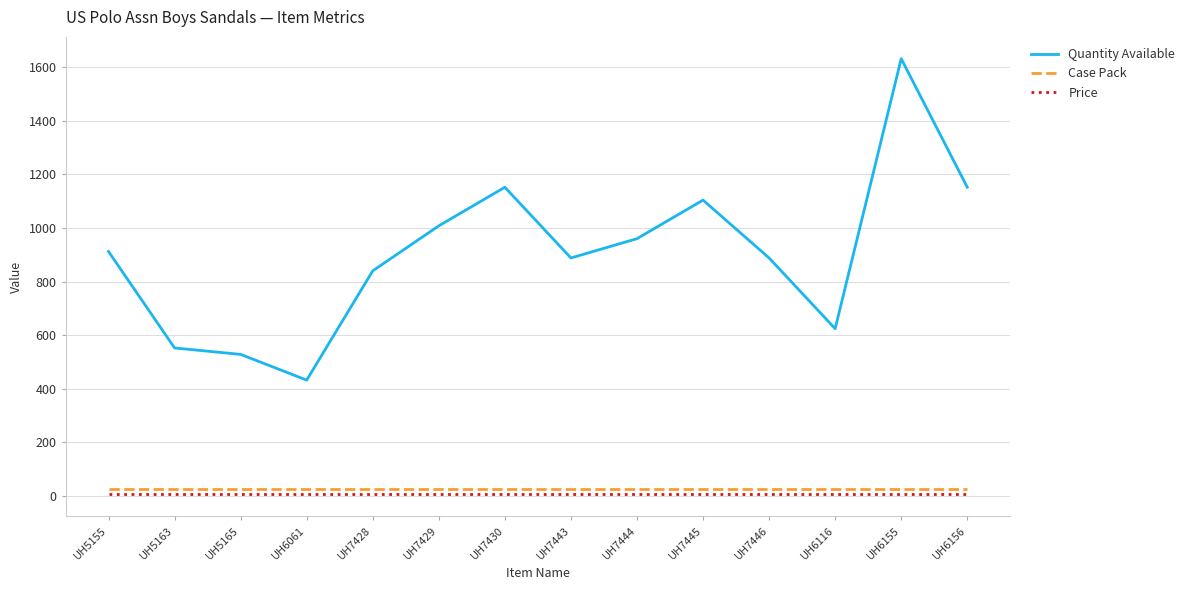

What is the sum of the Quantity Available values at UH6155 and UH6116?

2256